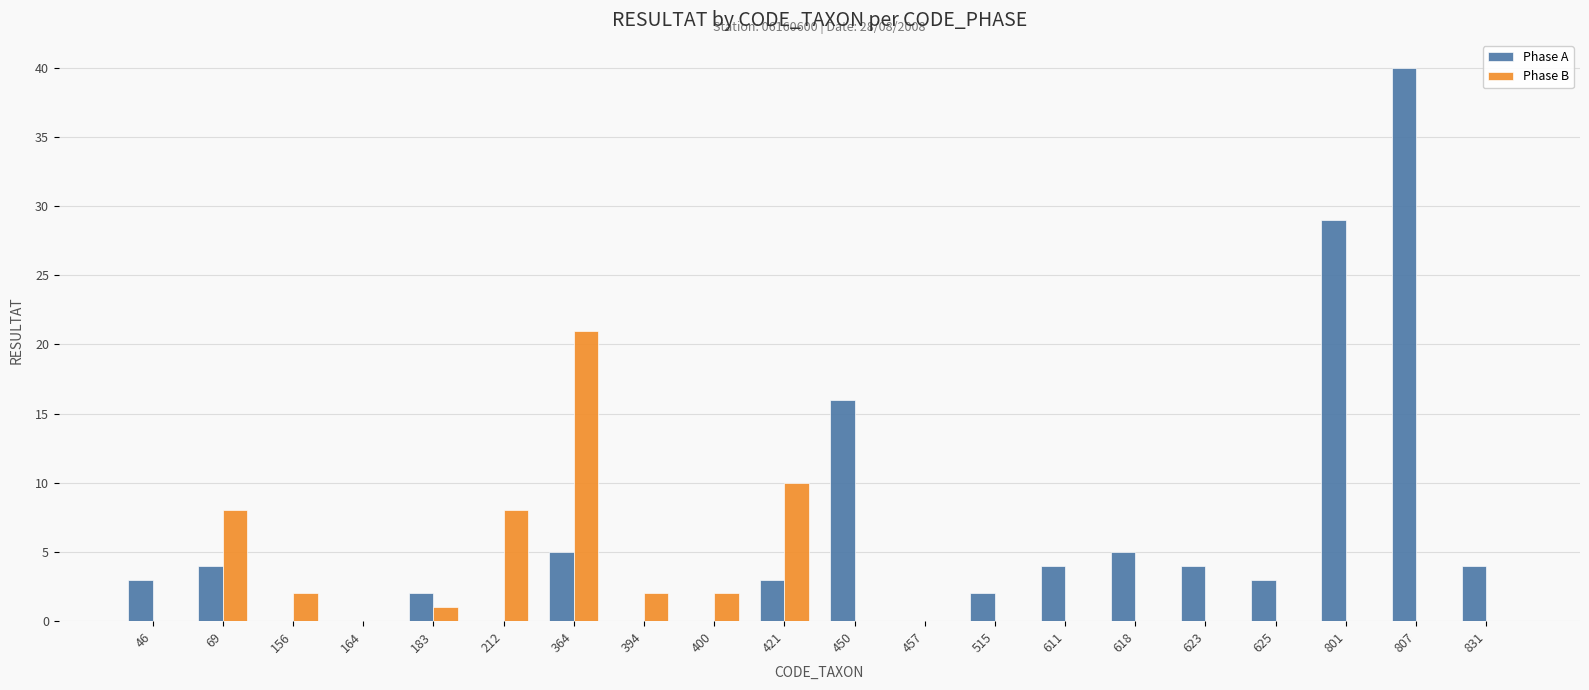

True or false: Phase B has a value of 0 at 611.

True